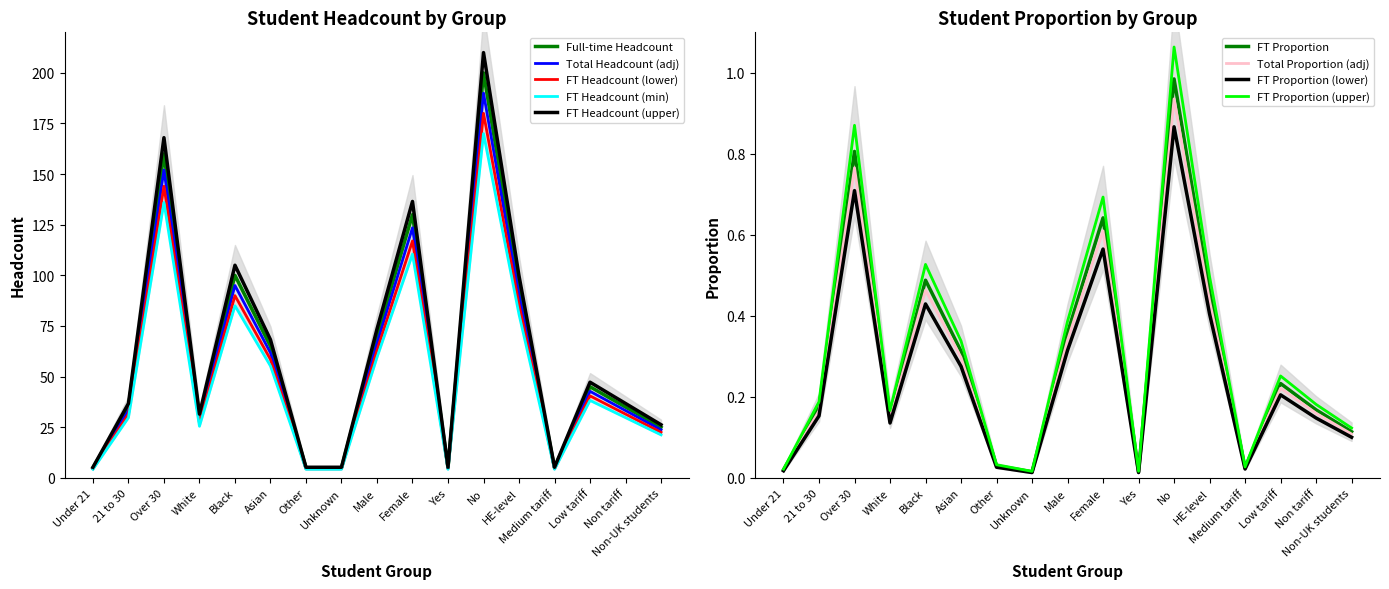

What is the maximum value shown in the chart?

200.0